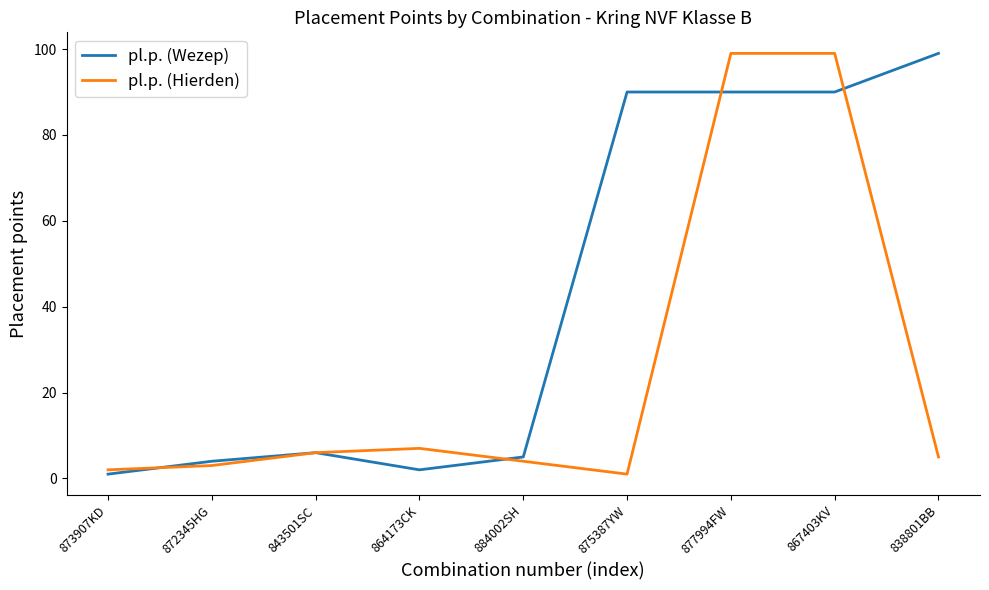

Which series changed the most between 884002SH and 867403KV?

pl.p. (Hierden)